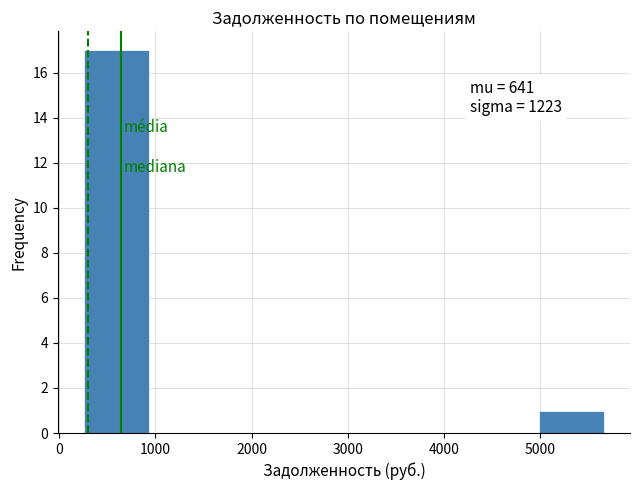

Which range on the x-axis has the tallest bar?

300 to 900